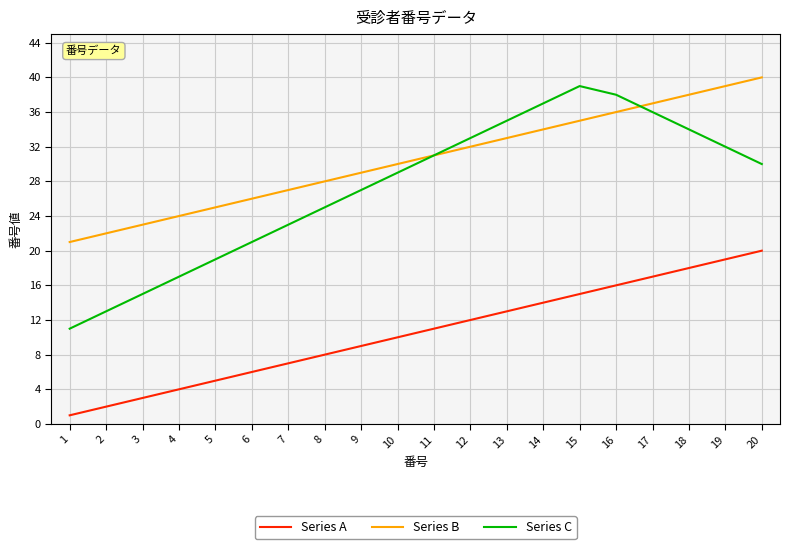

Where is Series B nearest to the value 30?

10